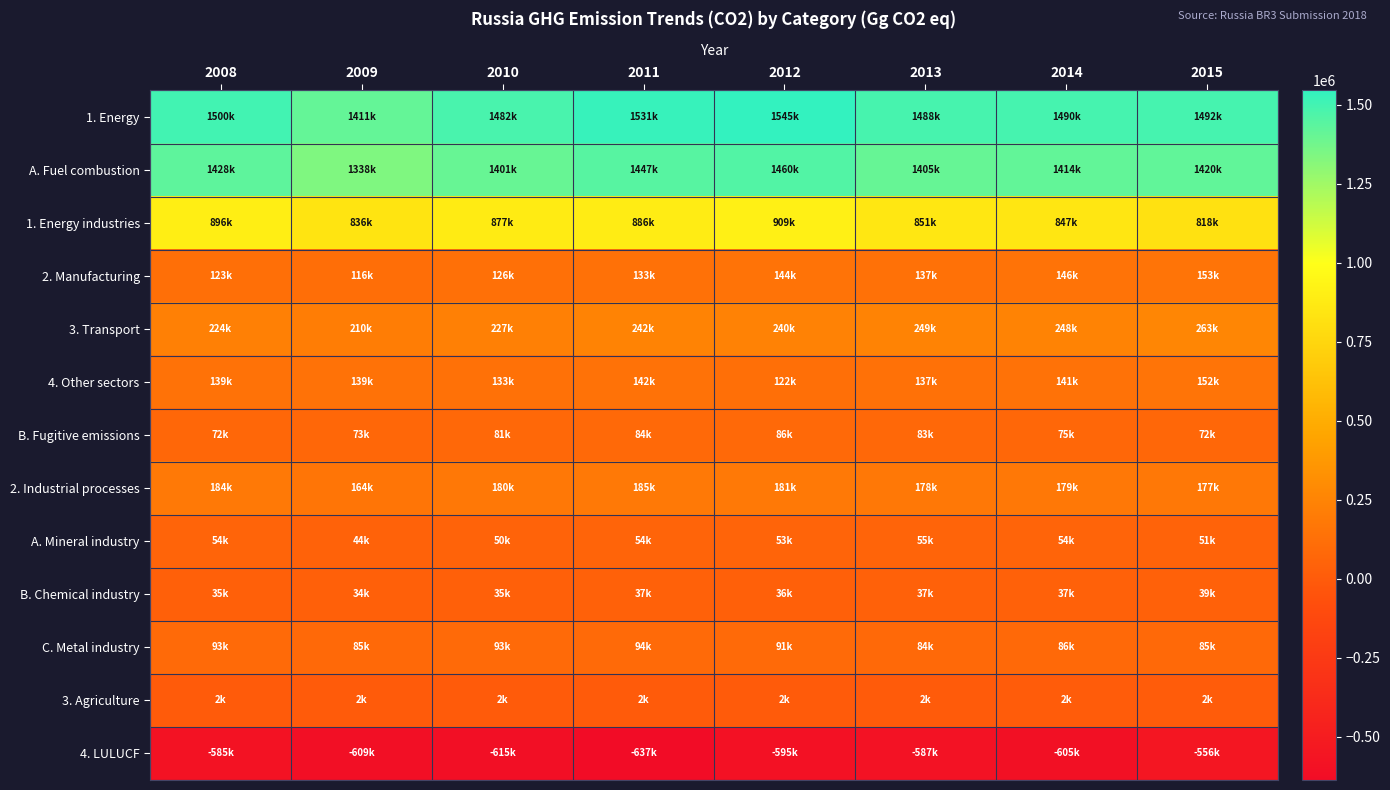

Between 2009 and 2013, which is larger?

2013